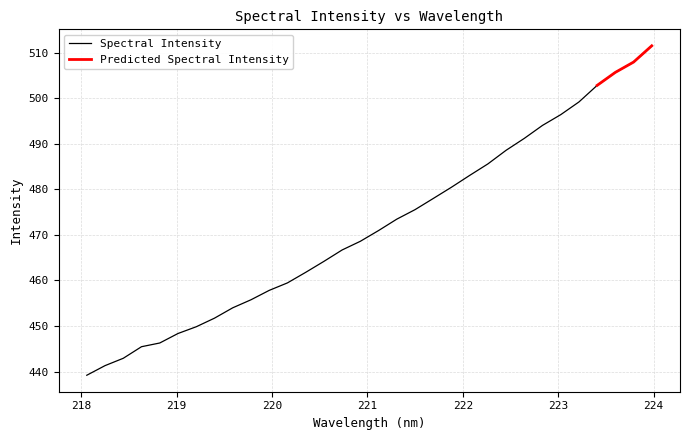

At which category does the chart reach its peak across all series?

223.9802